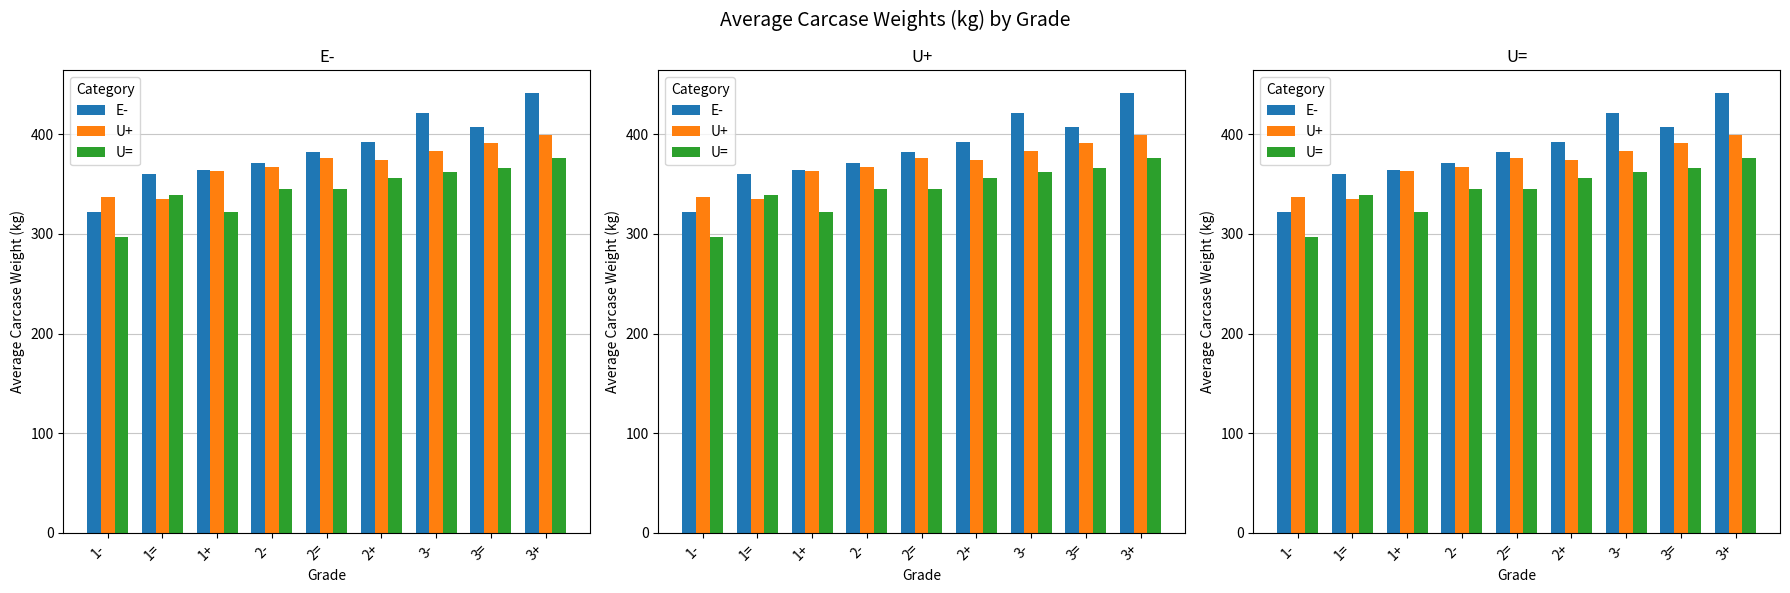

Which series has the largest range (max minus min)?

E-